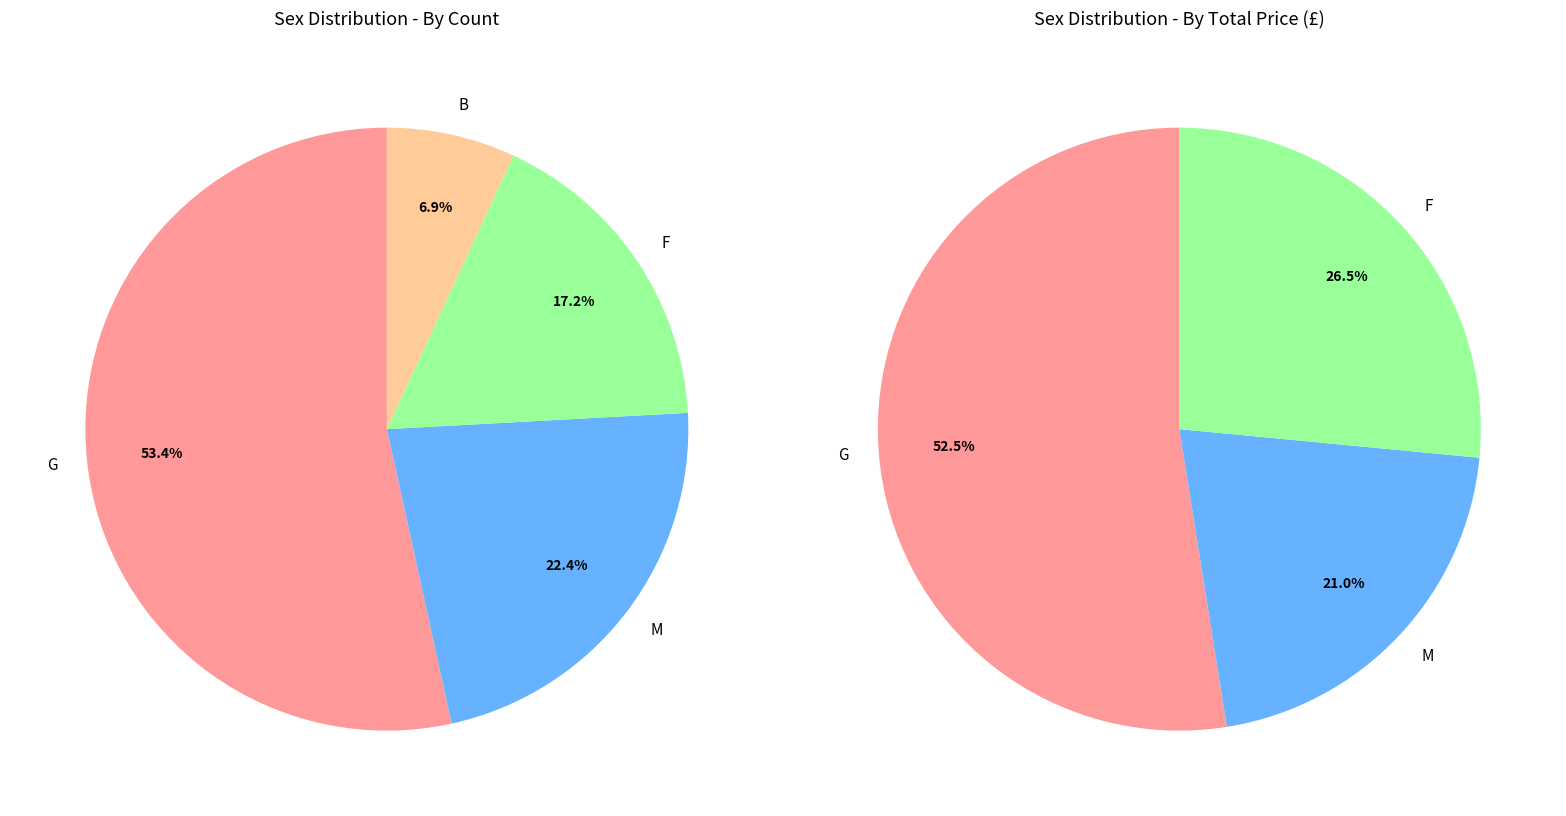

To the nearest percent, what is the difference between the G and B slice percentages?

47%